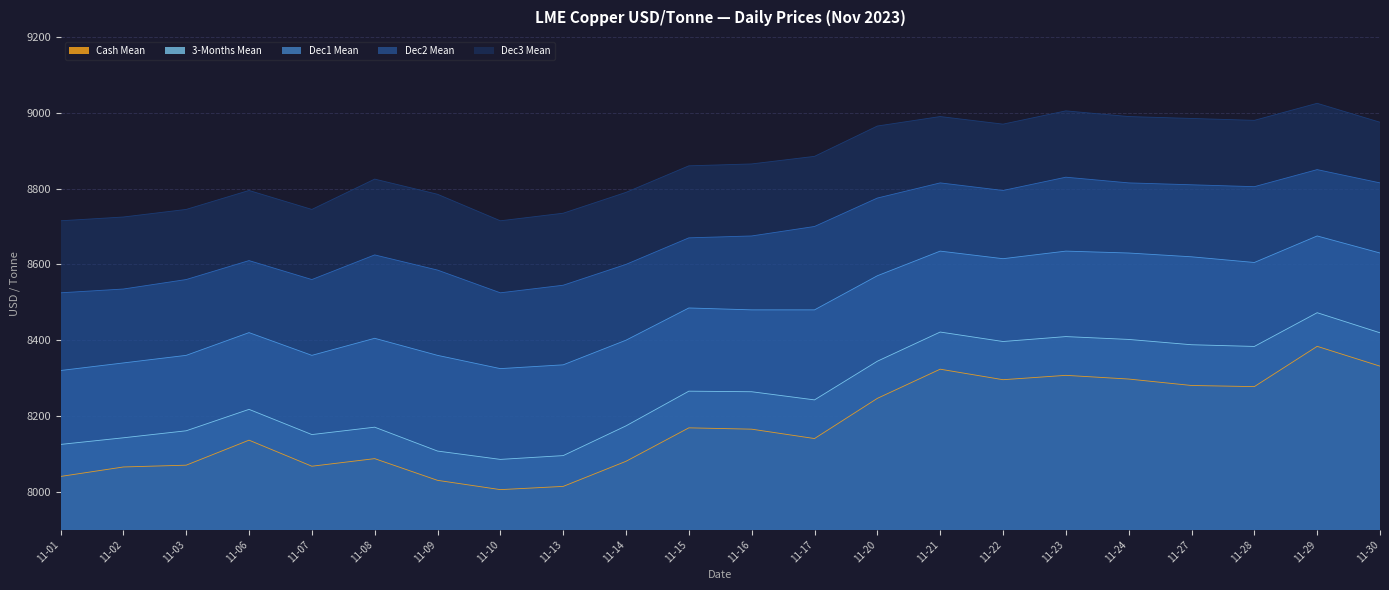

Rank the series by their maximum value, from highest to lowest.

Dec3 Mean, Dec2 Mean, Dec1 Mean, 3-Months Mean, Cash Mean